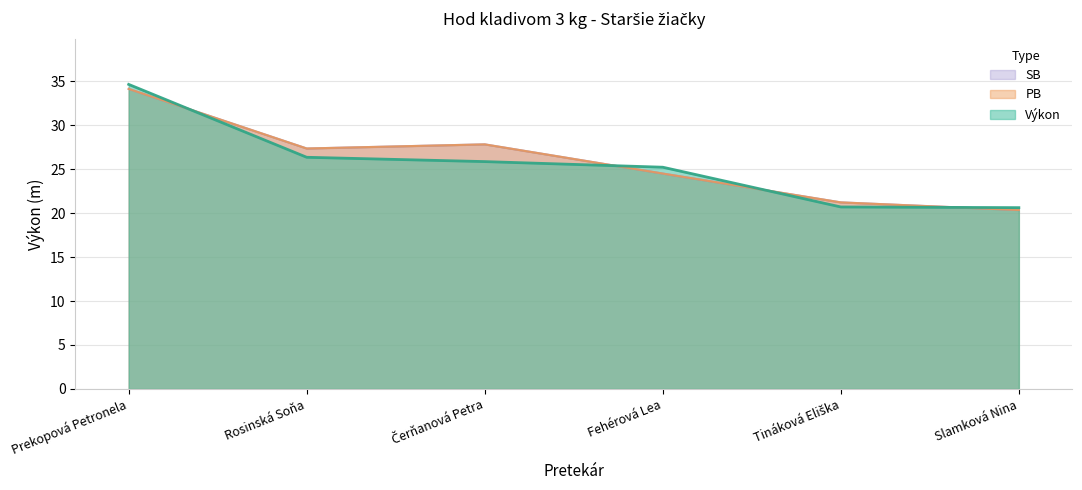

The value of PB at Tináková Eliška is 21.2. True or false?

True